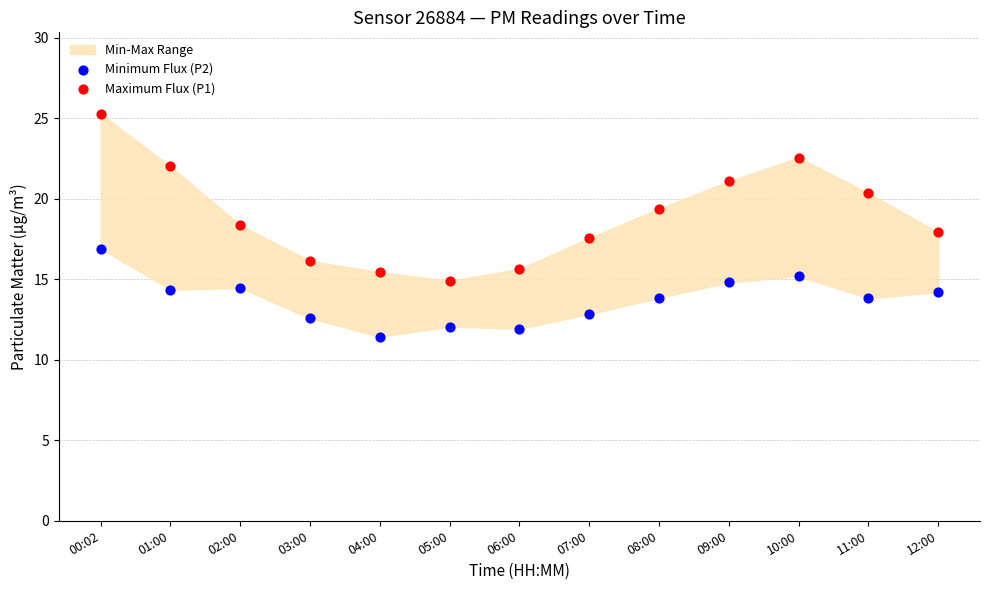

Across all data points, what is the range of Y values (max minus min)?

13.8